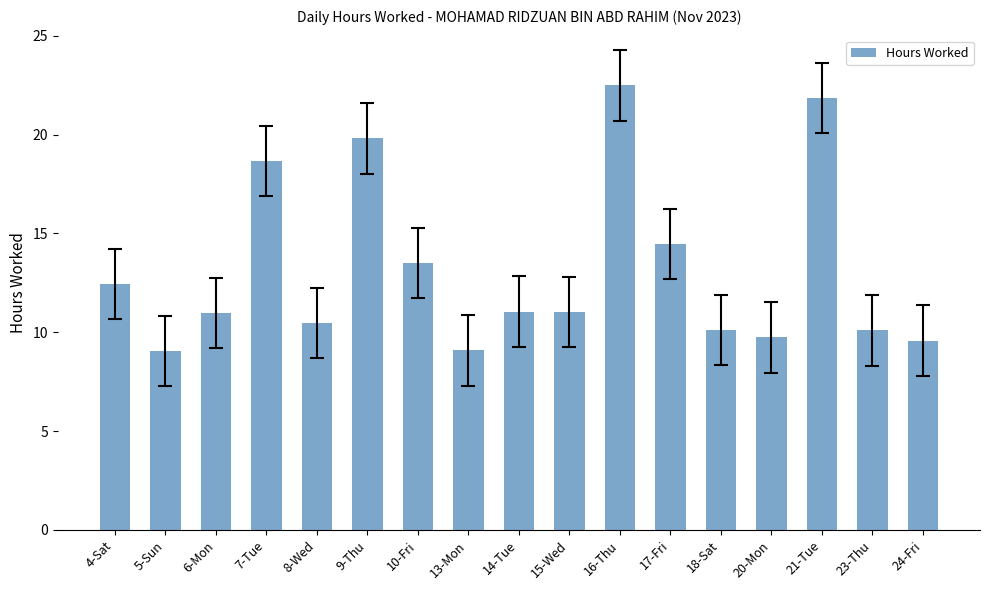

What is the difference between the values at 16-Thu and 13-Mon?

13.4